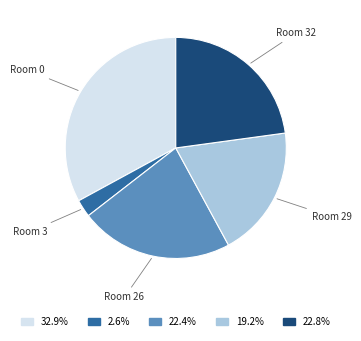

How many segments does this pie chart have?

5